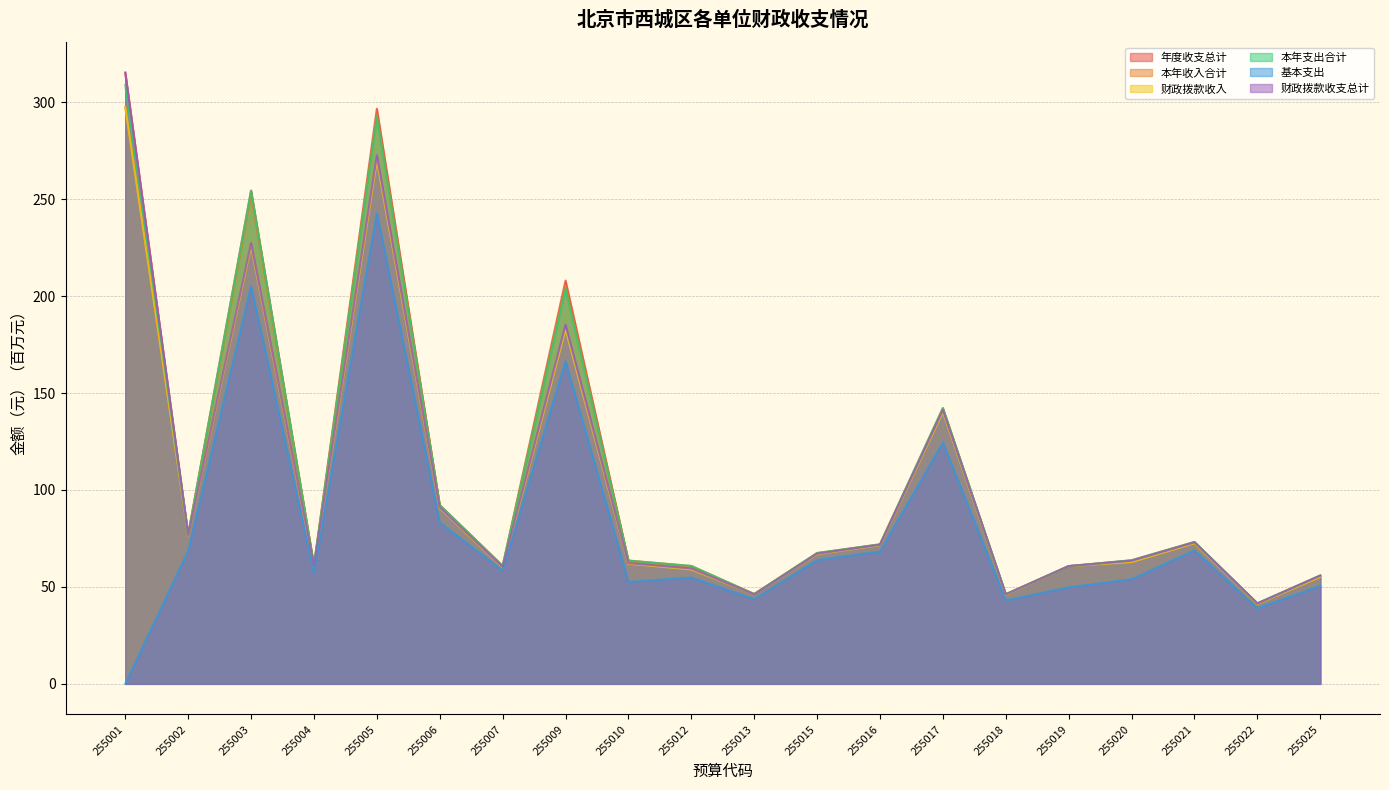

What are all the series names shown in the legend?

年度收支总计, 本年收入合计, 财政拨款收入, 本年支出合计, 基本支出, 财政拨款收支总计